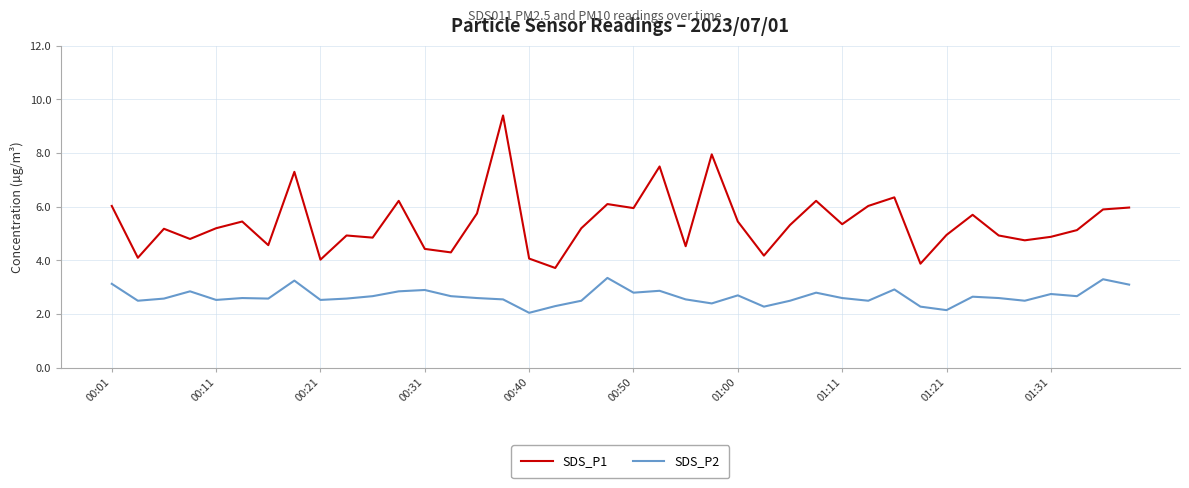

Which series has the largest total across all categories?

SDS_P1